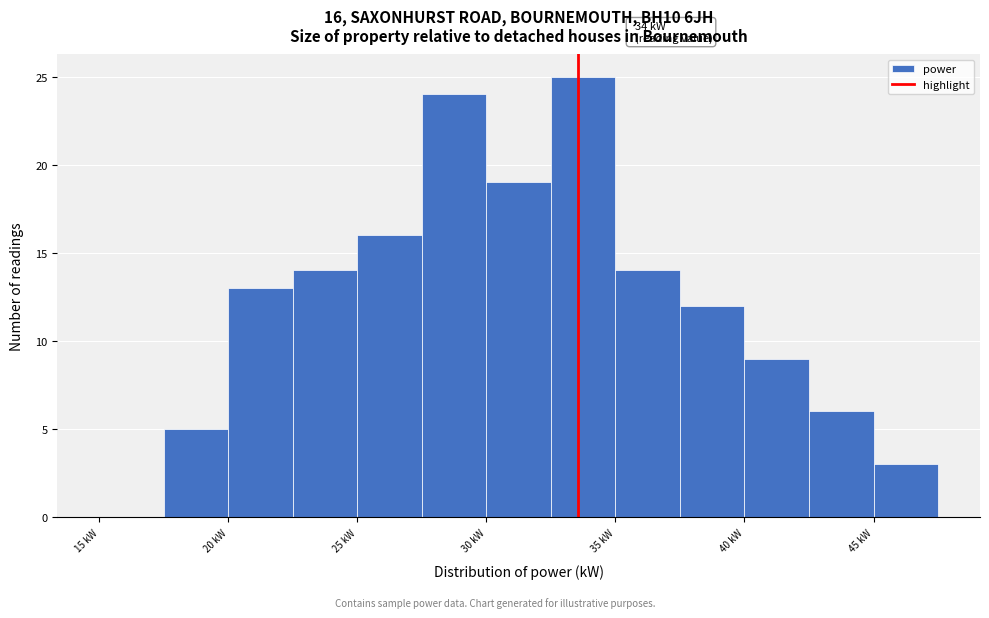

Which range on the x-axis has the tallest bar?

32.5 to 35.0